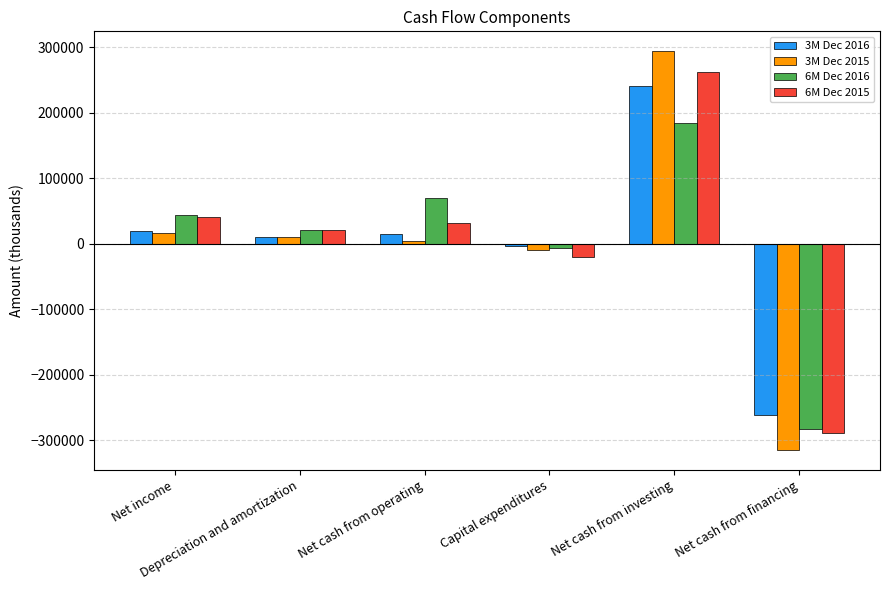

Rank the series at Depreciation and amortization from highest to lowest value.

6M Dec 2016, 6M Dec 2015, 3M Dec 2016, 3M Dec 2015